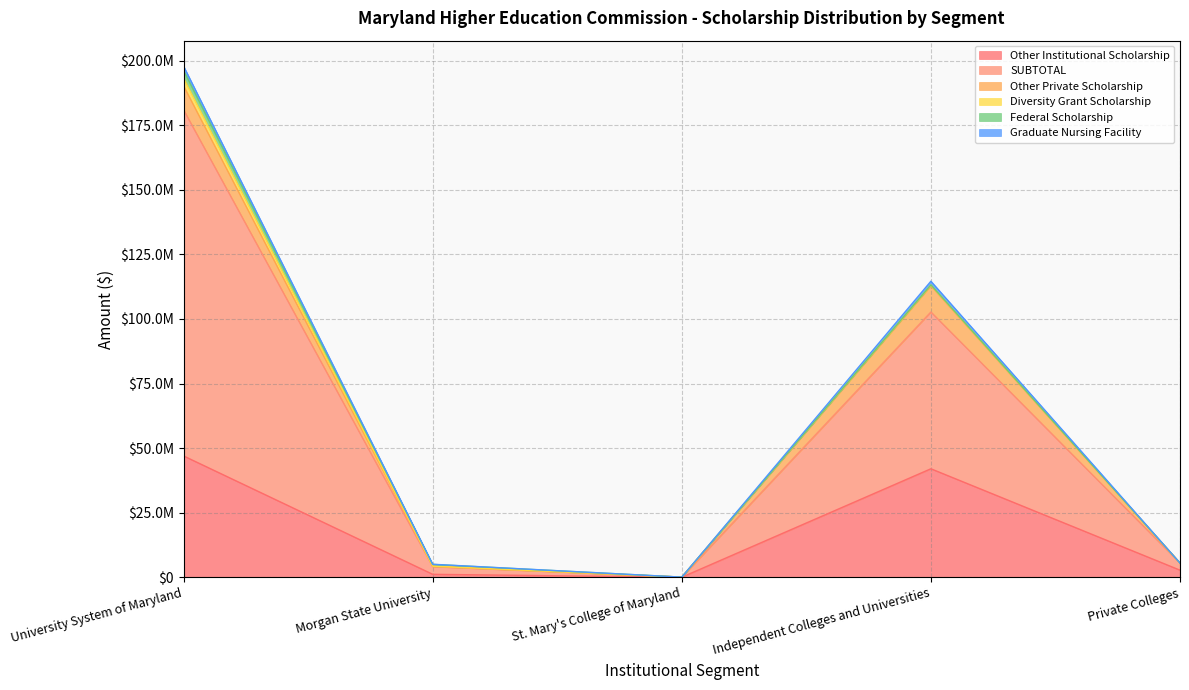

True or false: Diversity Grant Scholarship and Other Institutional Scholarship cross at least once.

False